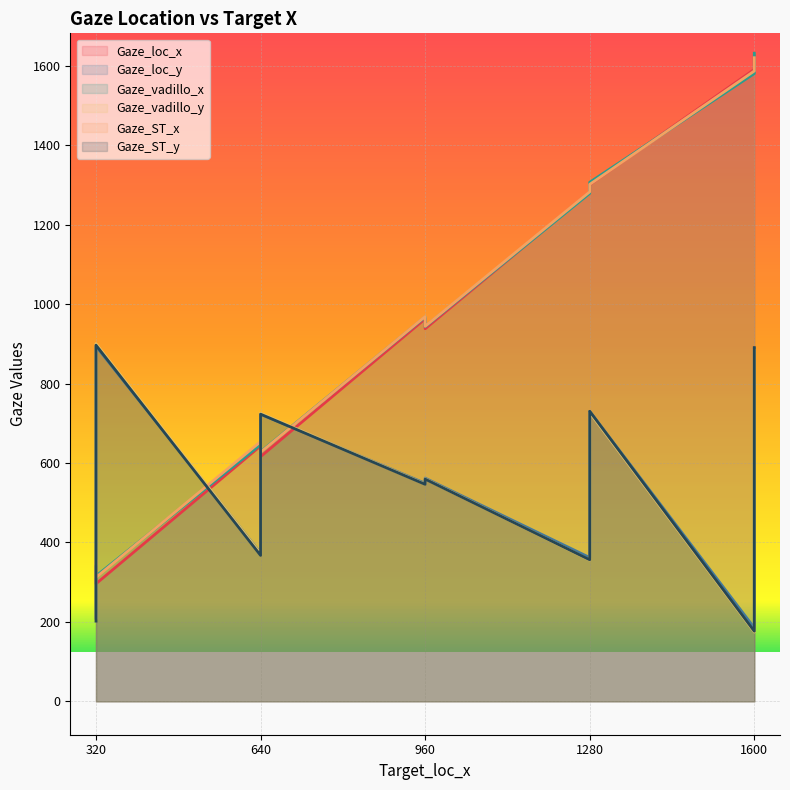

Is the value of Gaze_loc_y at 320 greater than the value of Gaze_loc_x at 1600?

No